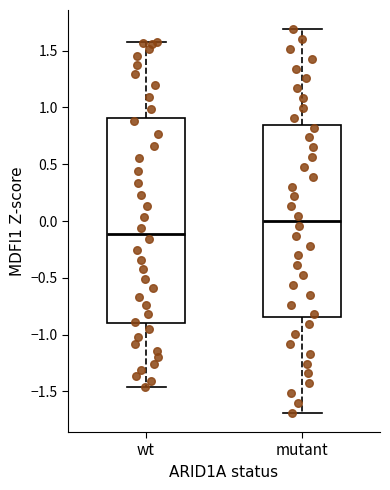

Reading left to right, read every box against the y-axis: the position of its median line, the range the box covers, and the ends of its whiskers. The values are not printed on the chart, so give them approximately, as read against the axis.

wt: median -0.10, box -0.90 to 0.90, whiskers -1.45 to 1.60
mutant: median 0.00, box -0.85 to 0.85, whiskers -1.70 to 1.70